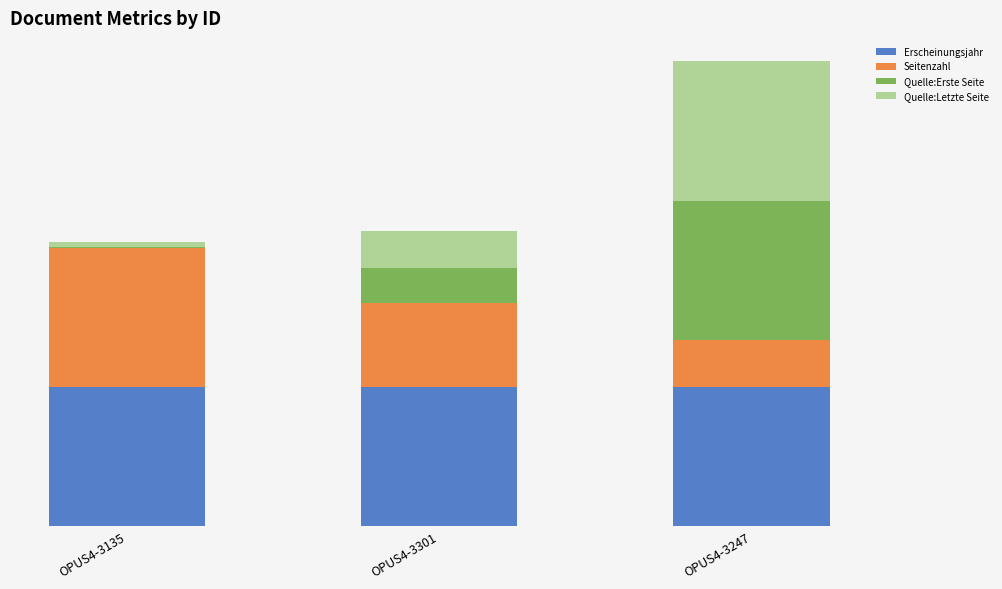

What is the sum of all Quelle:Letzte Seite values?

32.6